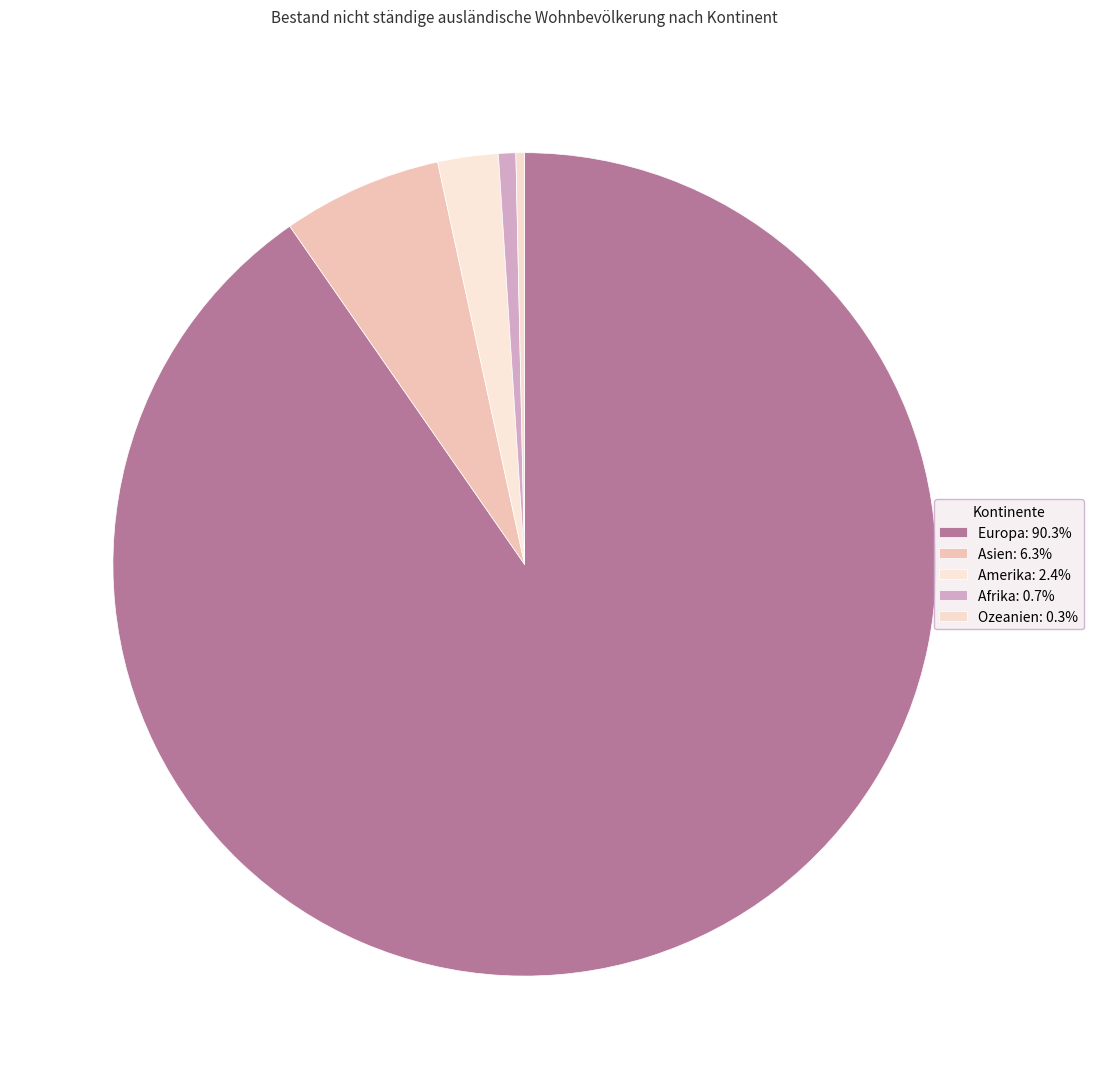

Which category has the biggest portion of the pie?

Europa